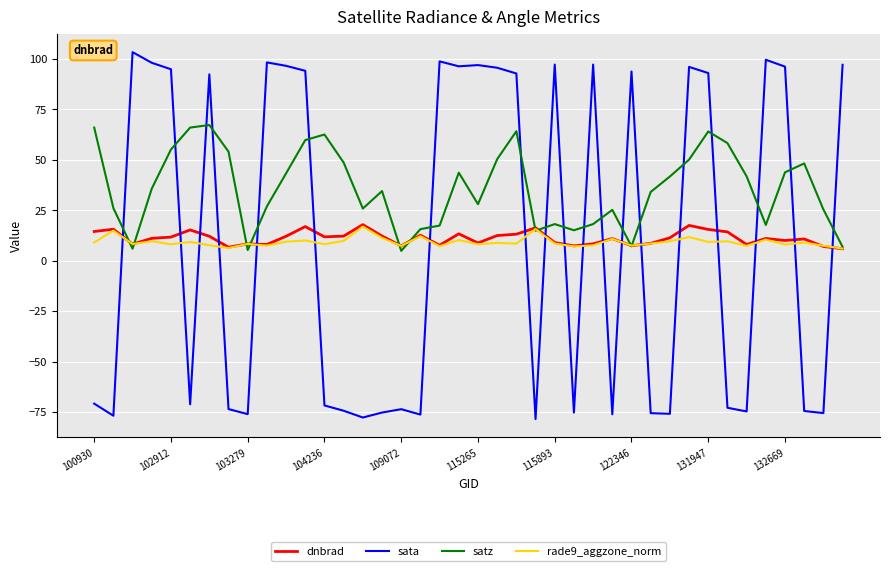

Which series has the largest total across all categories?

satz